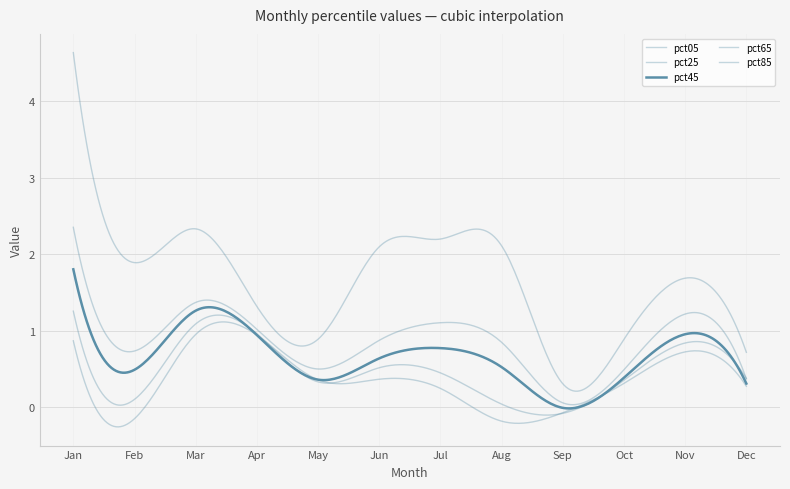

Does the chart have visible grid lines?

Yes